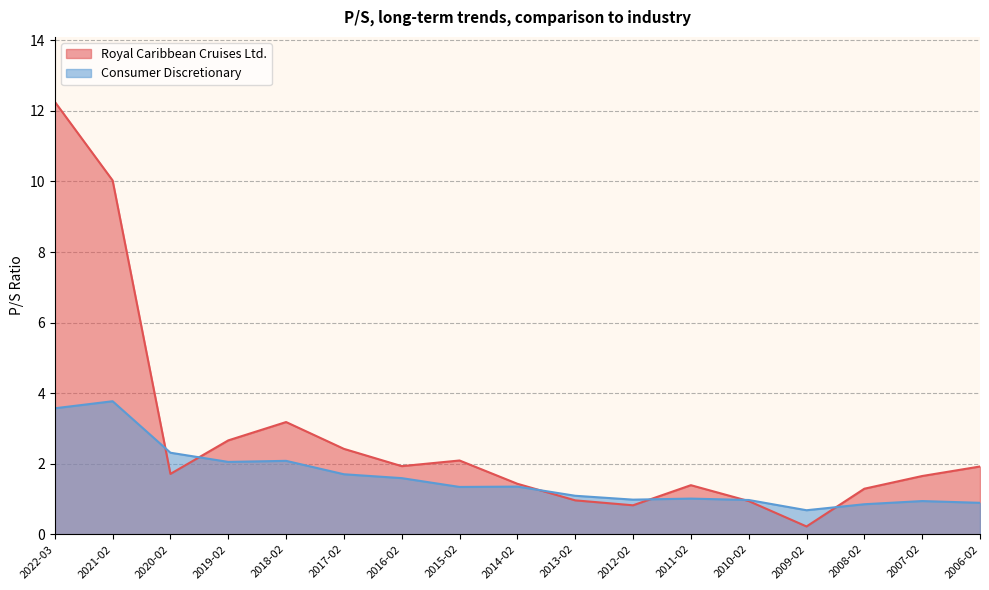

What is the difference between the Royal Caribbean Cruises Ltd. values at 2022-03 and 2006-02?

10.3